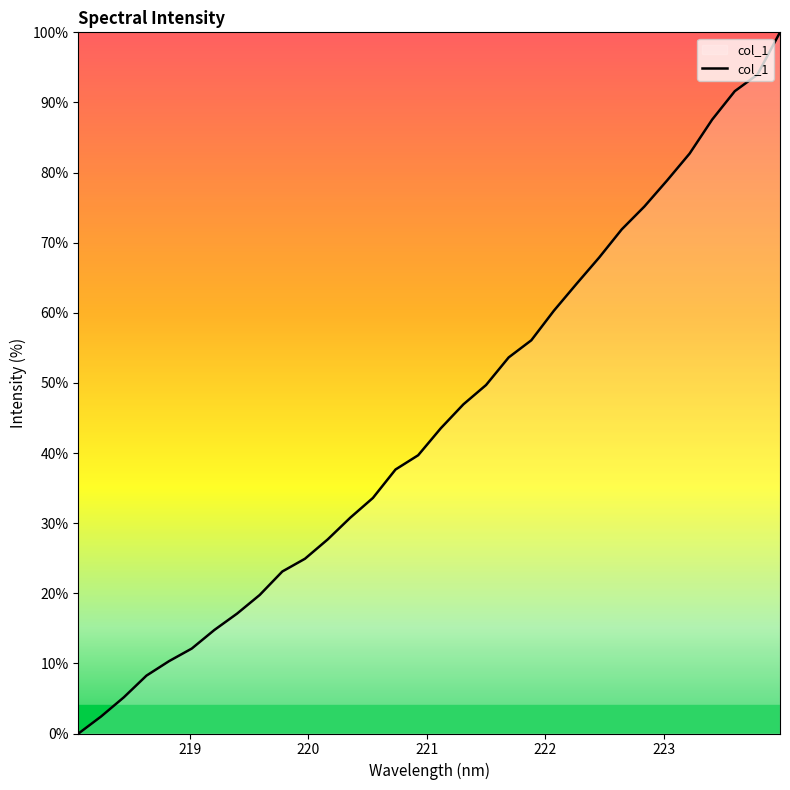

What is the maximum value shown in the chart?

100.0